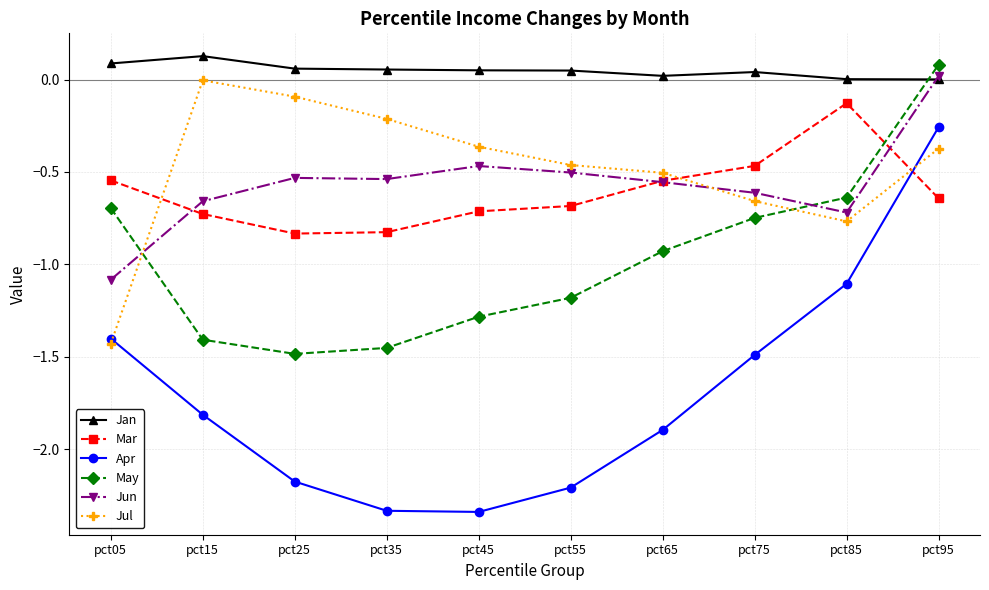

True or false: Apr has a value of -1.8 at pct15.

True